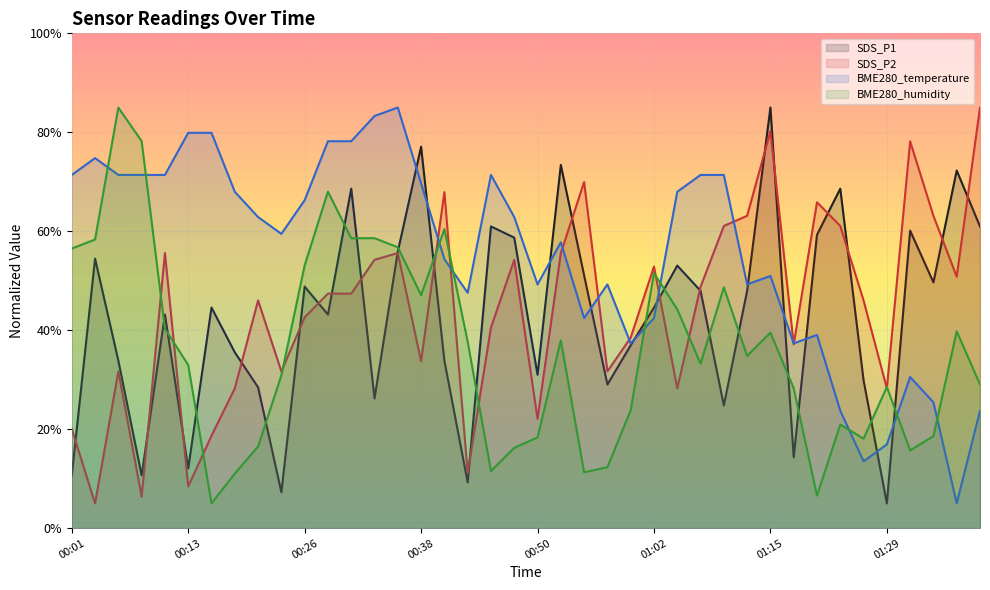

What is the minimum value for SDS_P1?

5.0